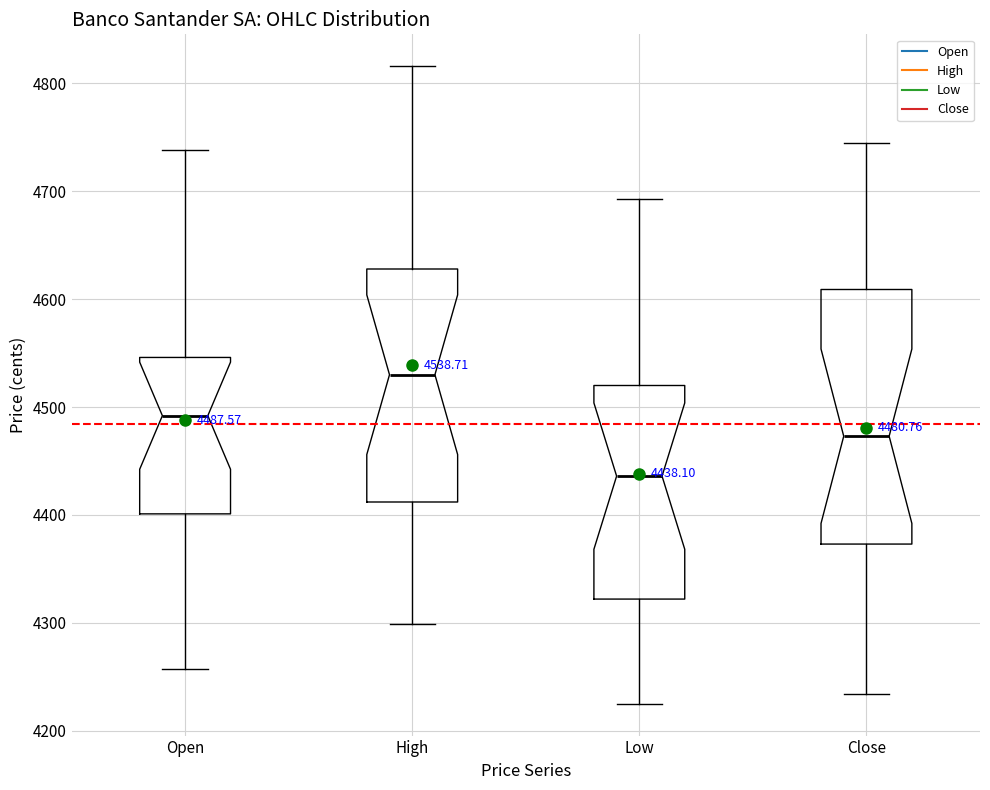

Comparing the boxes themselves (not the whiskers), which one is the tallest?

Close